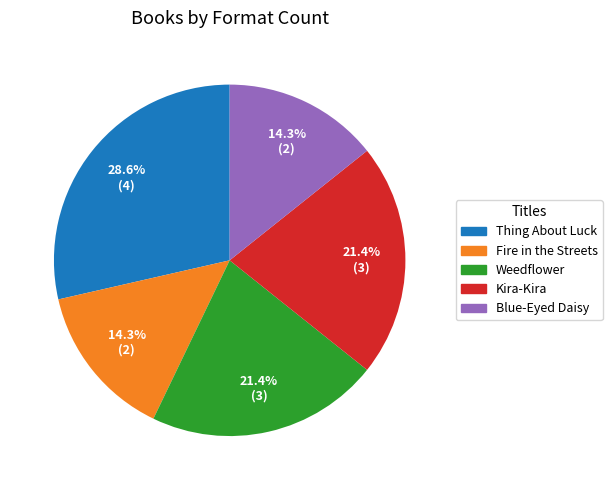

Which slice is the largest?

Thing About Luck